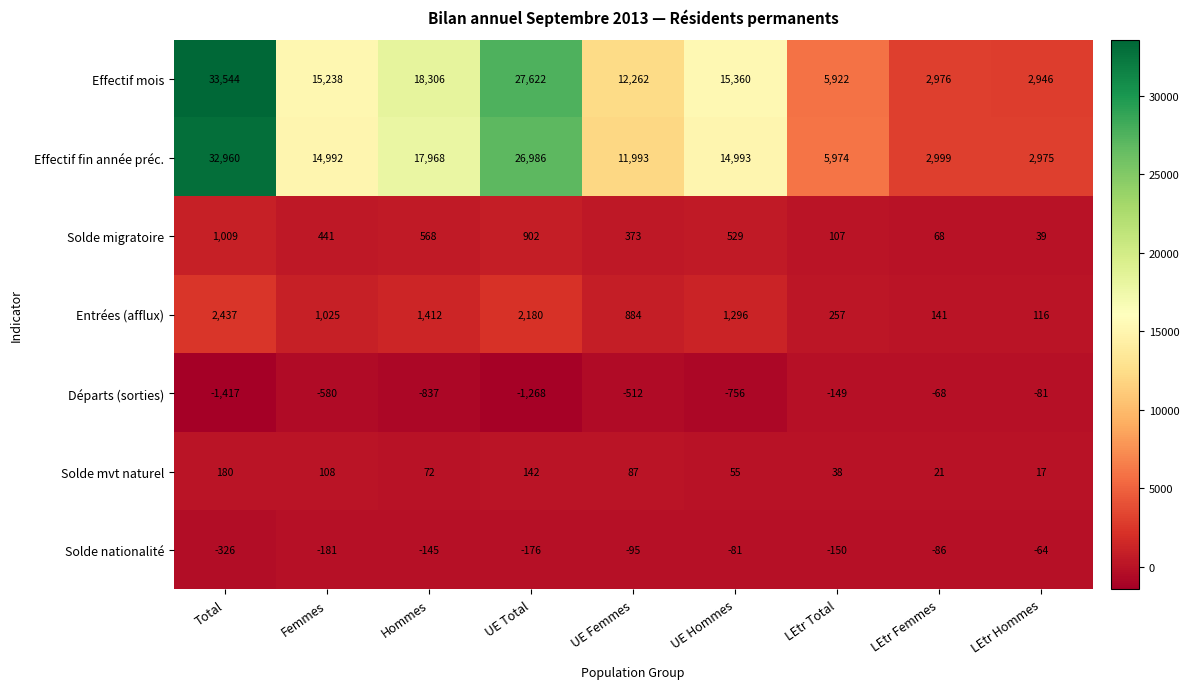

How many distinct data groups are displayed?

7